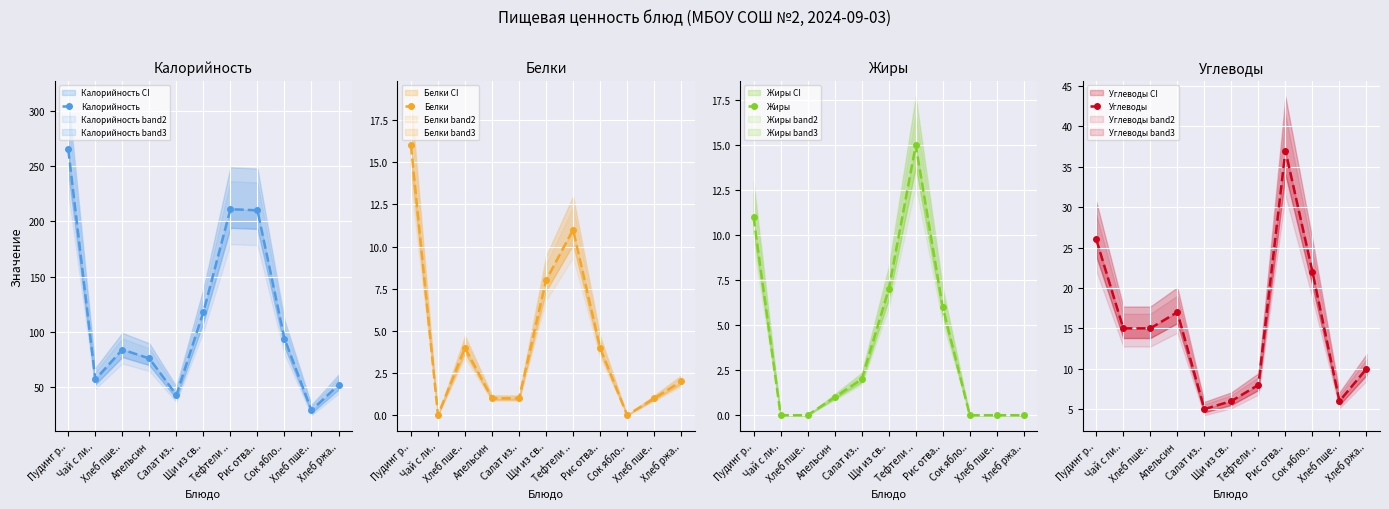

The value of Углеводы at Рис отва.. is 9. True or false?

False